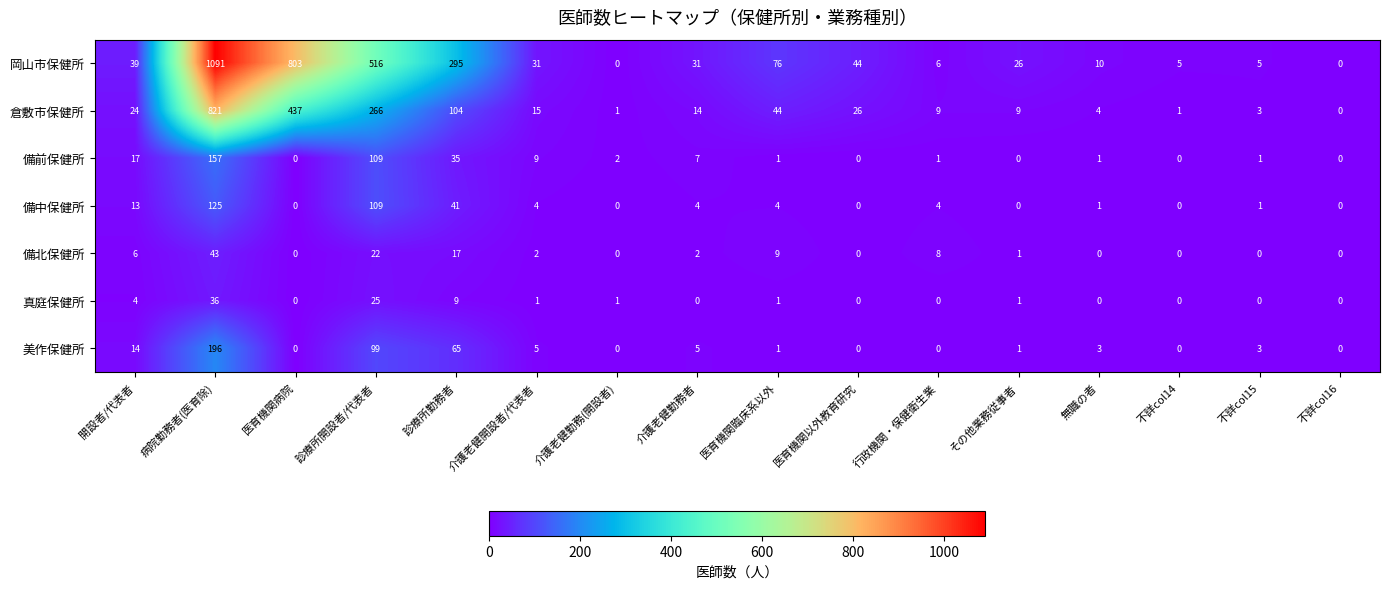

At which label is 備北保健所 closest to 21?

診療所開設者/代表者